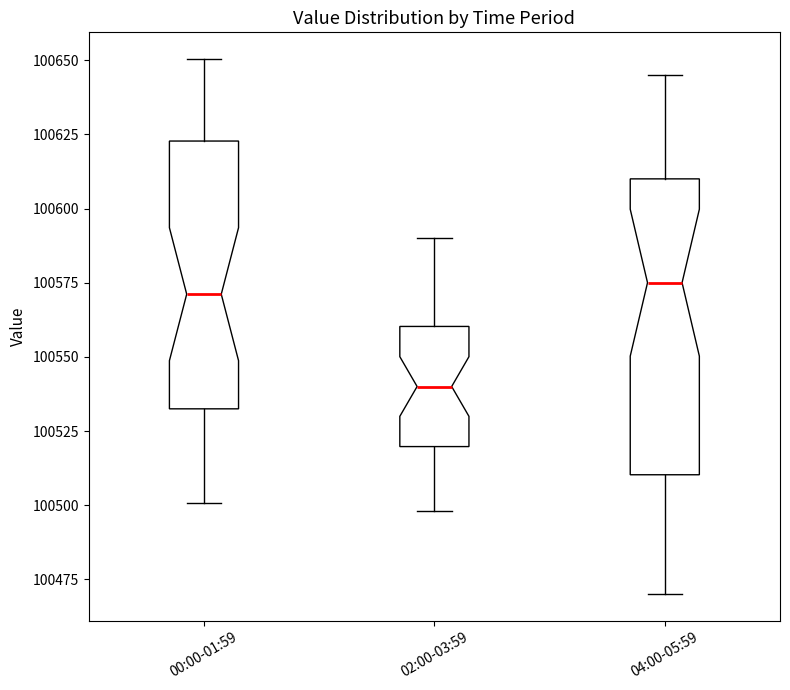

Comparing the boxes themselves (not the whiskers), which one is the tallest?

04:00-05:59